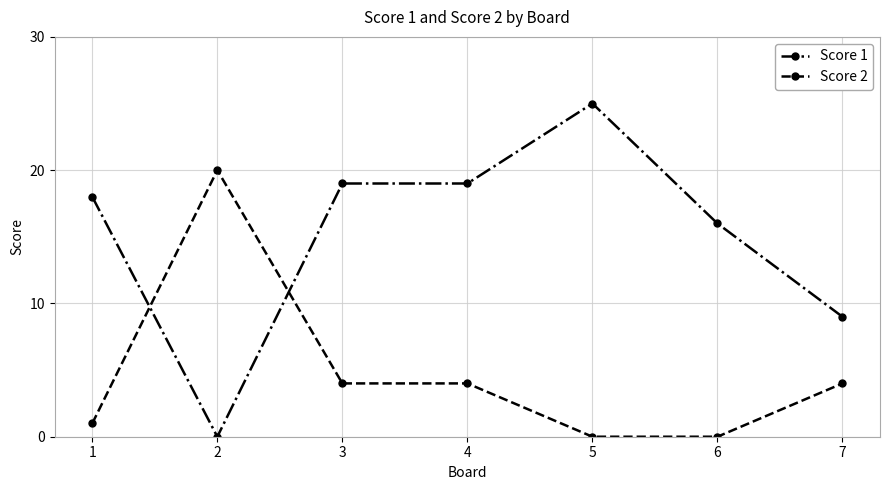

Is the value of Score 2 at 5 greater than the value of Score 1 at 5?

No